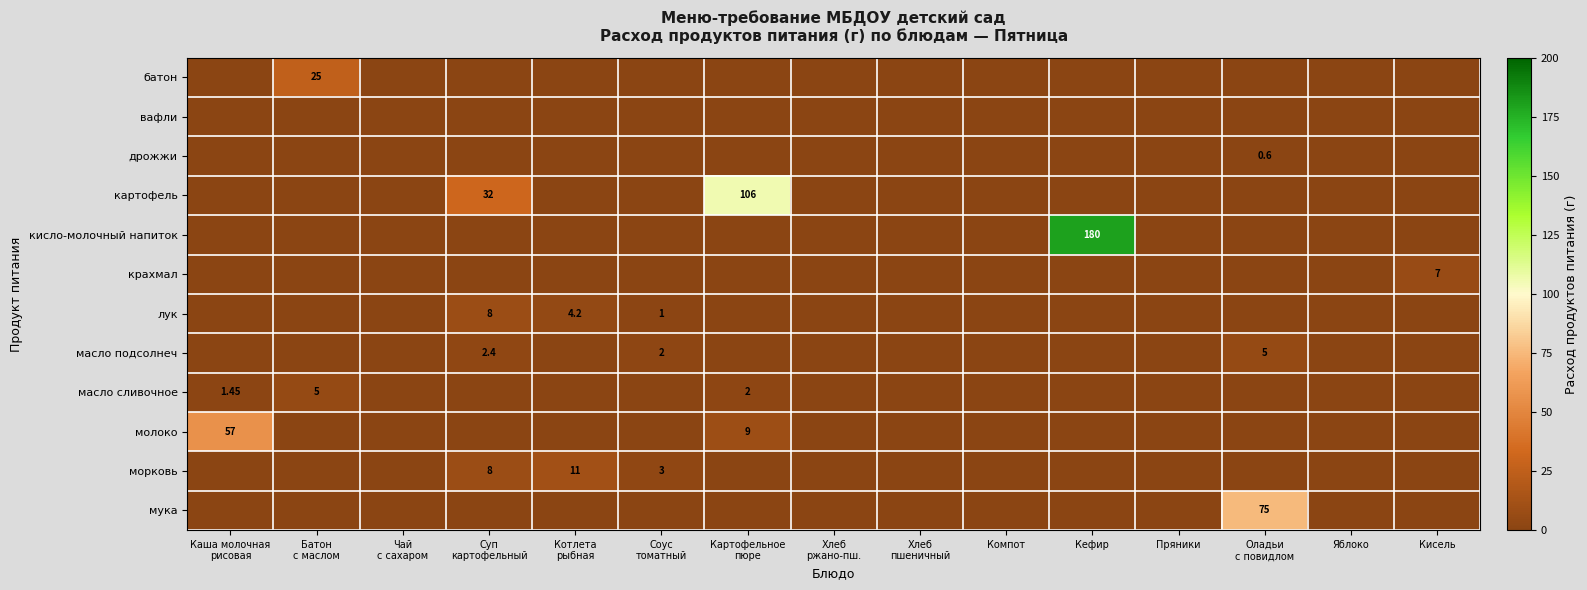

What is the maximum value for батон?

25.0